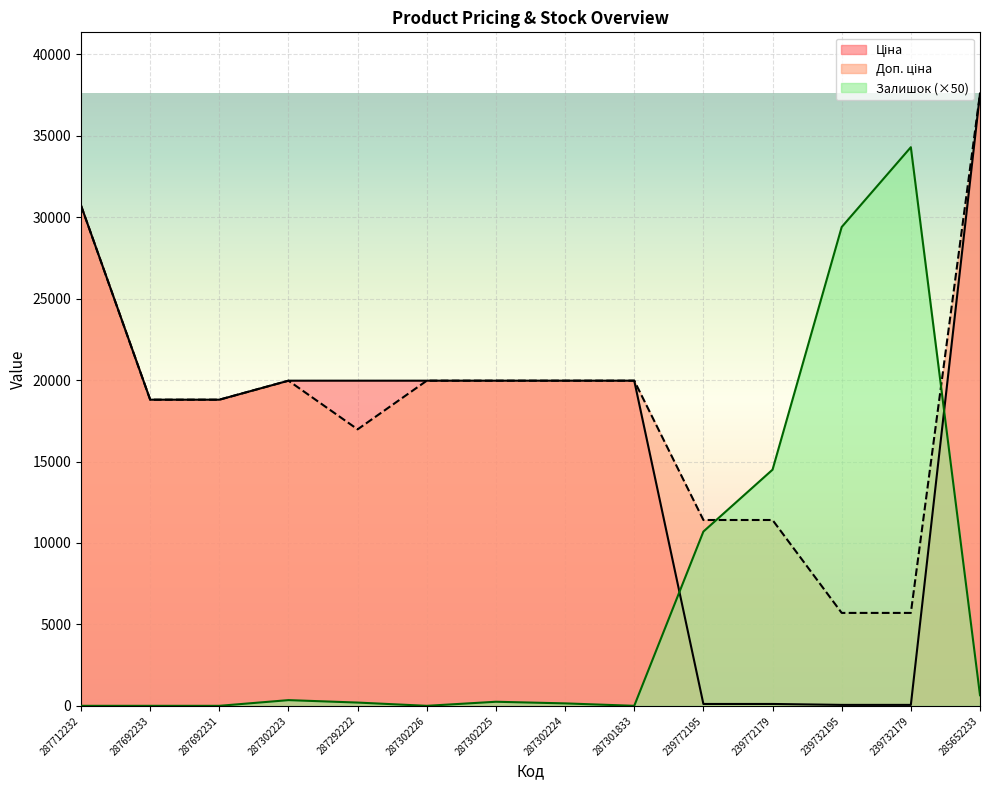

The value of Залишок at 287292222 is 284.6. True or false?

False